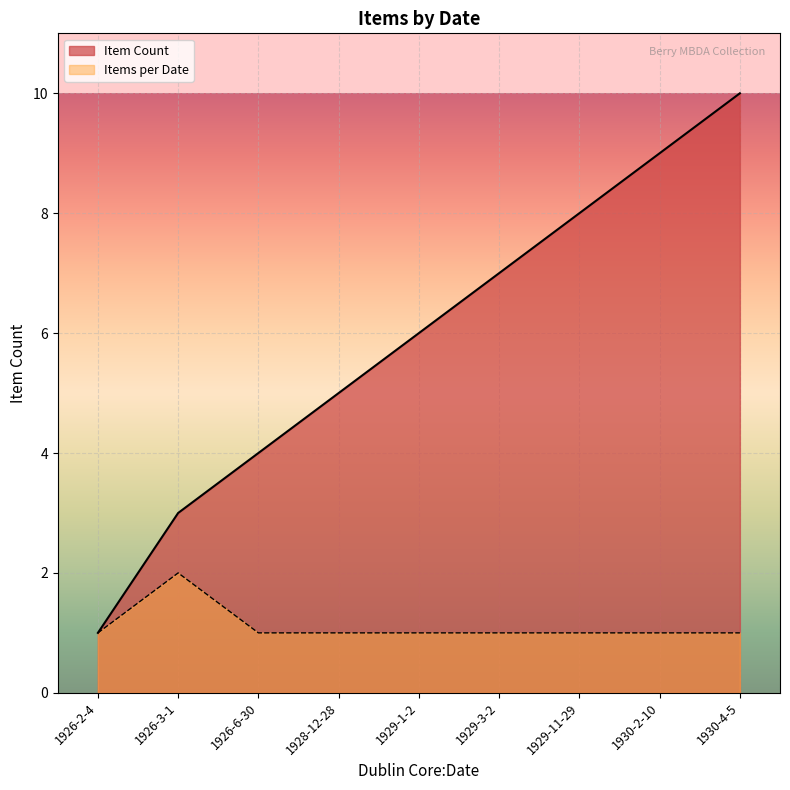

At which category is the sum across all series the highest?

1930-4-5